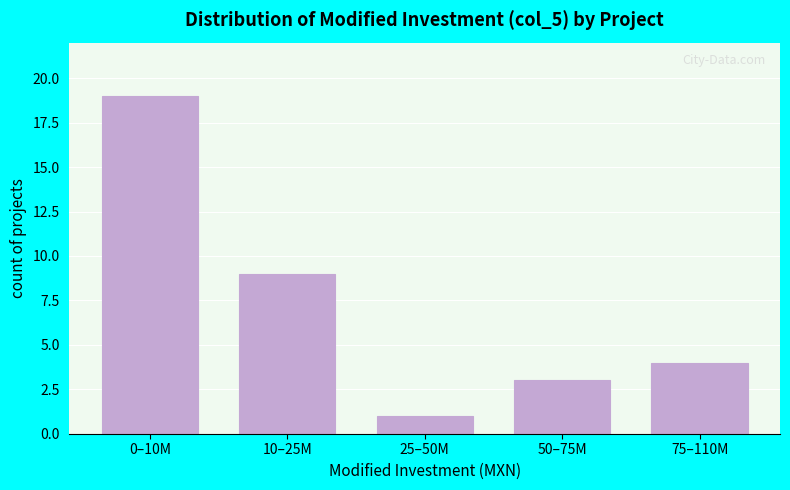

Reading left to right, extract all data points from this chart.

0–10M=19	10–25M=9	25–50M=1	50–75M=3	75–110M=4